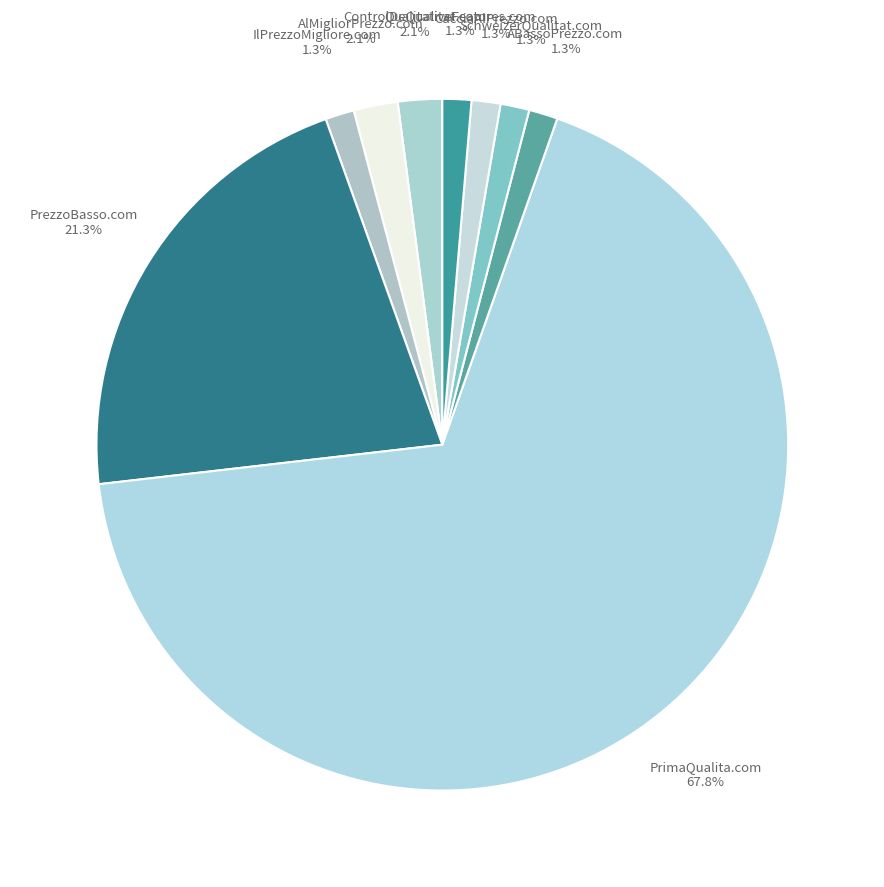

What percentage is NOT represented by ABassoPrezzo.com?

98.7%